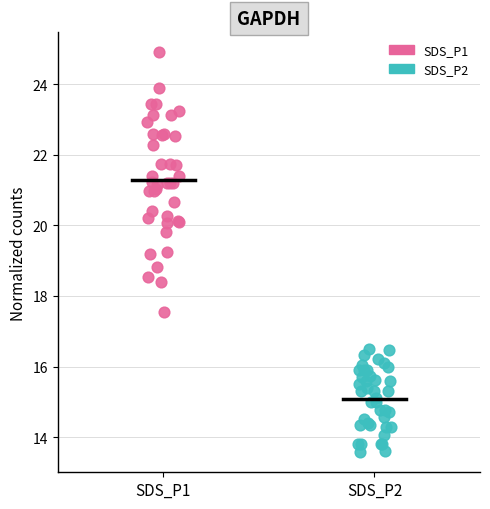

What are all the series names shown in the legend?

SDS_P1, SDS_P2